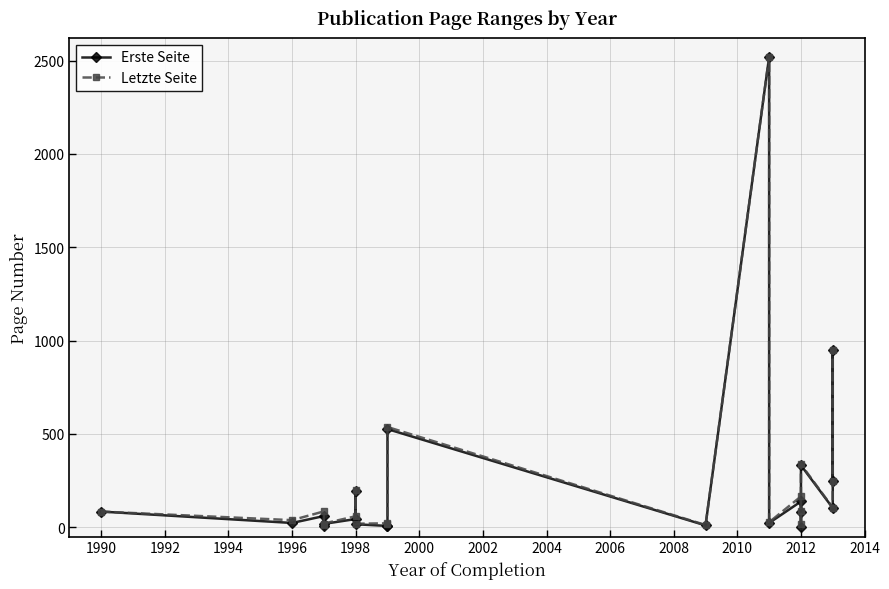

What is the difference between the second highest and minimum values in the Letzte Seite series?

937